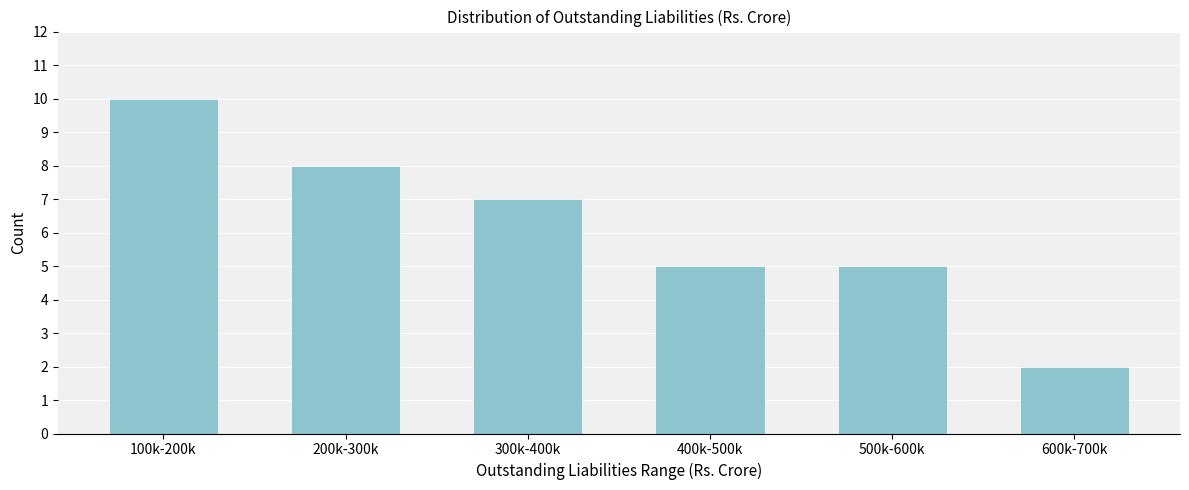

Reading left to right, extract all data points from this chart.

100k-200k=10	200k-300k=8	300k-400k=7	400k-500k=5	500k-600k=5	600k-700k=2